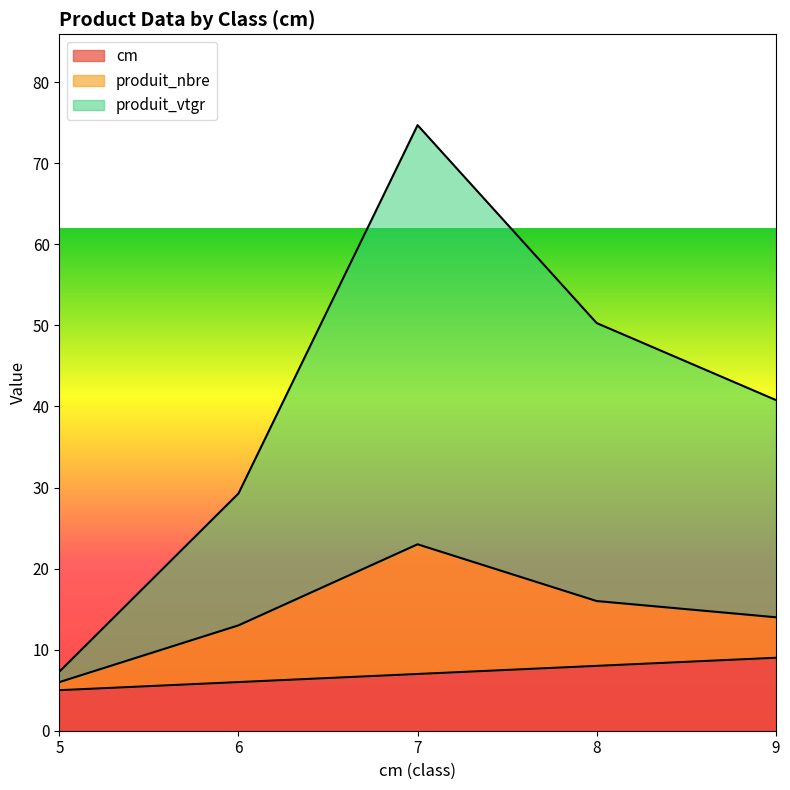

Is it true that produit_vtgr equals 11.4 at 5?

False